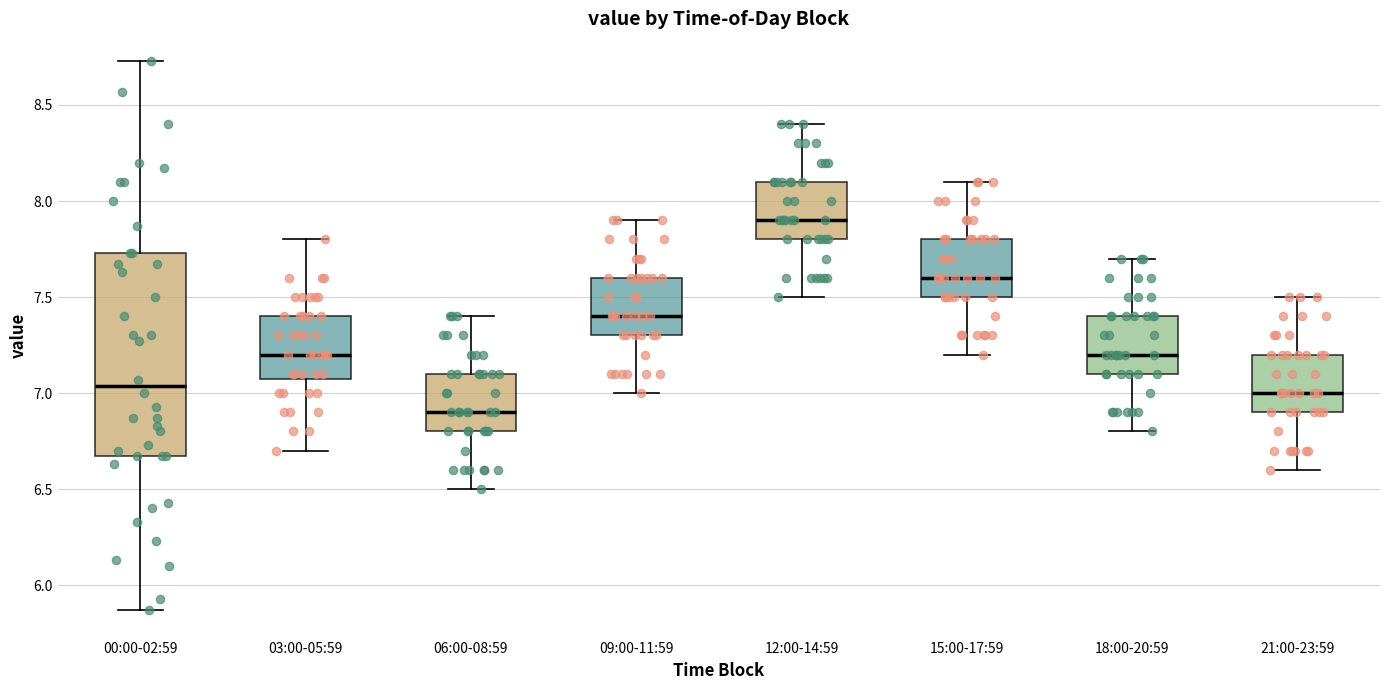

Reading left to right, transcribe this box plot: for each box, give where its median line is, the range the box spans, and where its two whiskers end, as read against the y-axis. The values are not printed on the chart, so give them approximately, as read against the axis.

00:00-02:59: median 7.05, box 6.65 to 7.75, whiskers 5.85 to 8.75
03:00-05:59: median 7.20, box 7.10 to 7.40, whiskers 6.70 to 7.80
06:00-08:59: median 6.90, box 6.80 to 7.10, whiskers 6.50 to 7.40
09:00-11:59: median 7.40, box 7.30 to 7.60, whiskers 7.00 to 7.90
12:00-14:59: median 7.90, box 7.80 to 8.10, whiskers 7.50 to 8.40
15:00-17:59: median 7.60, box 7.50 to 7.80, whiskers 7.20 to 8.10
18:00-20:59: median 7.20, box 7.10 to 7.40, whiskers 6.80 to 7.70
21:00-23:59: median 7.00, box 6.90 to 7.20, whiskers 6.60 to 7.50